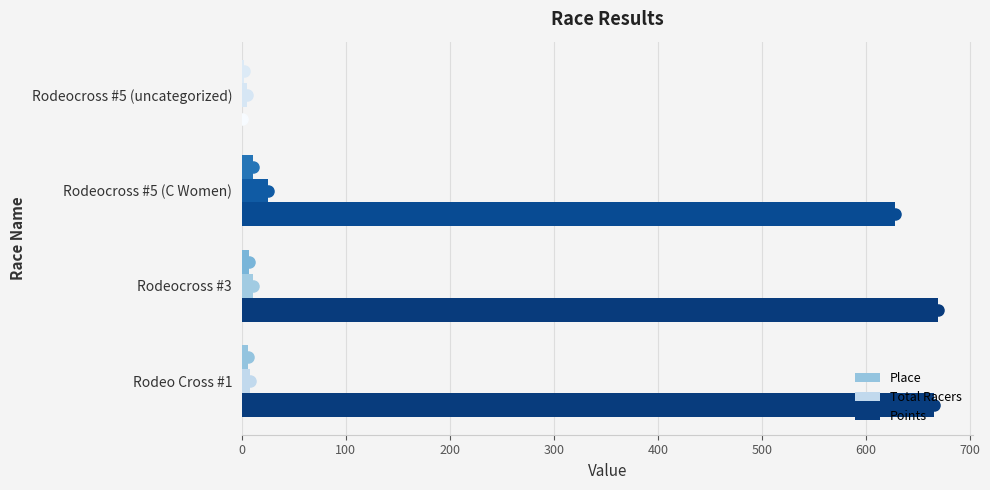

What is the greatest value displayed?

669.5